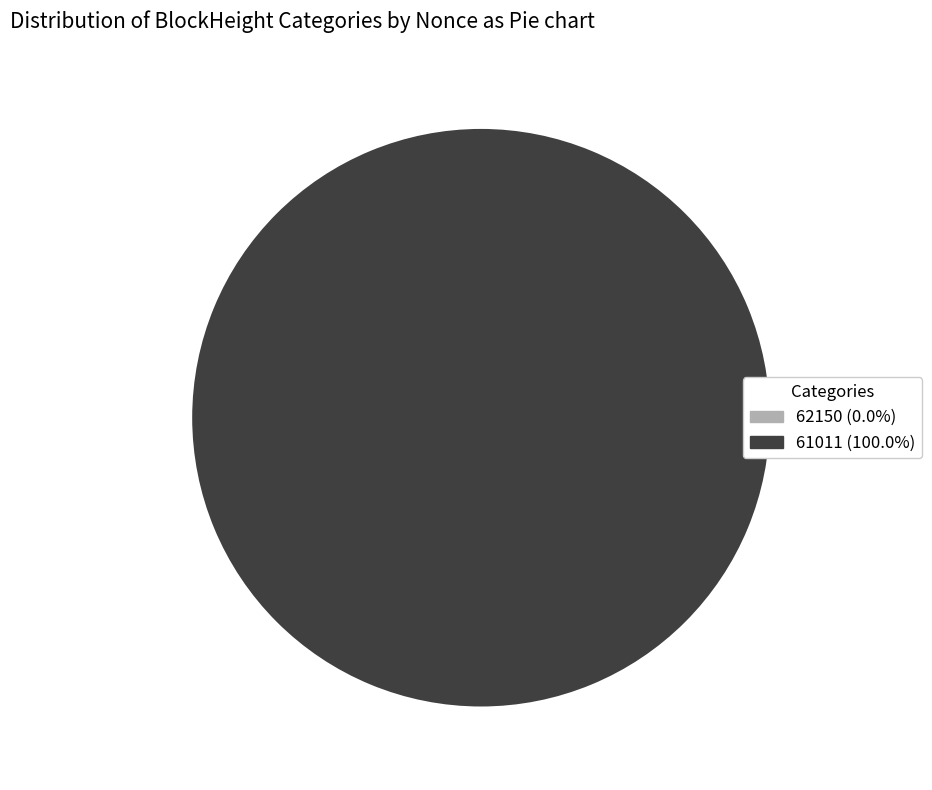

Which slice is the largest?

61011